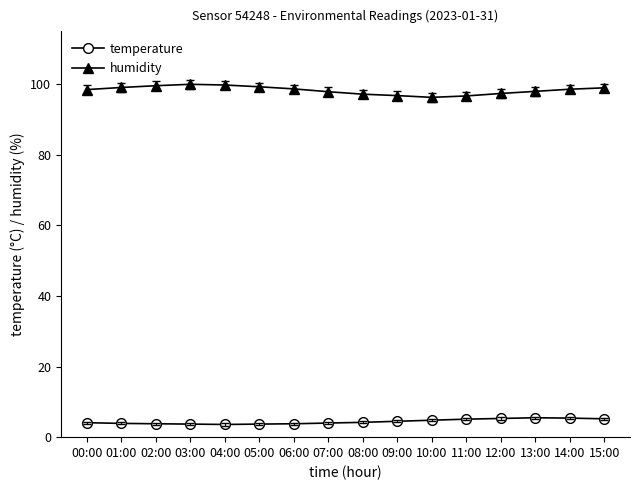

What is the difference between the highest and lowest values at 01:00?

95.2